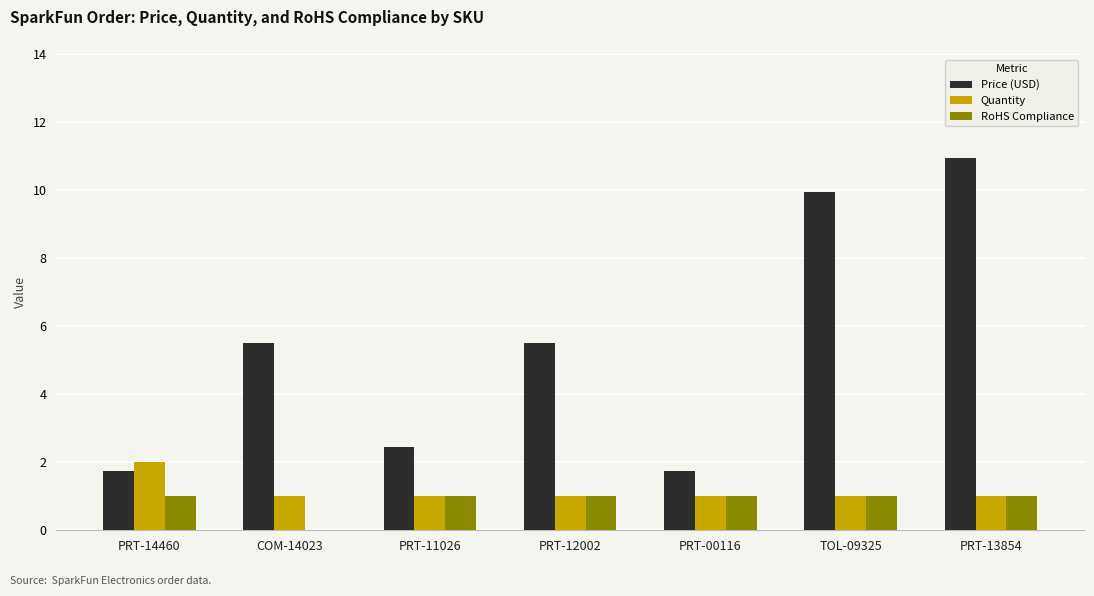

Which series changed the most between COM-14023 and PRT-00116?

Price (USD)